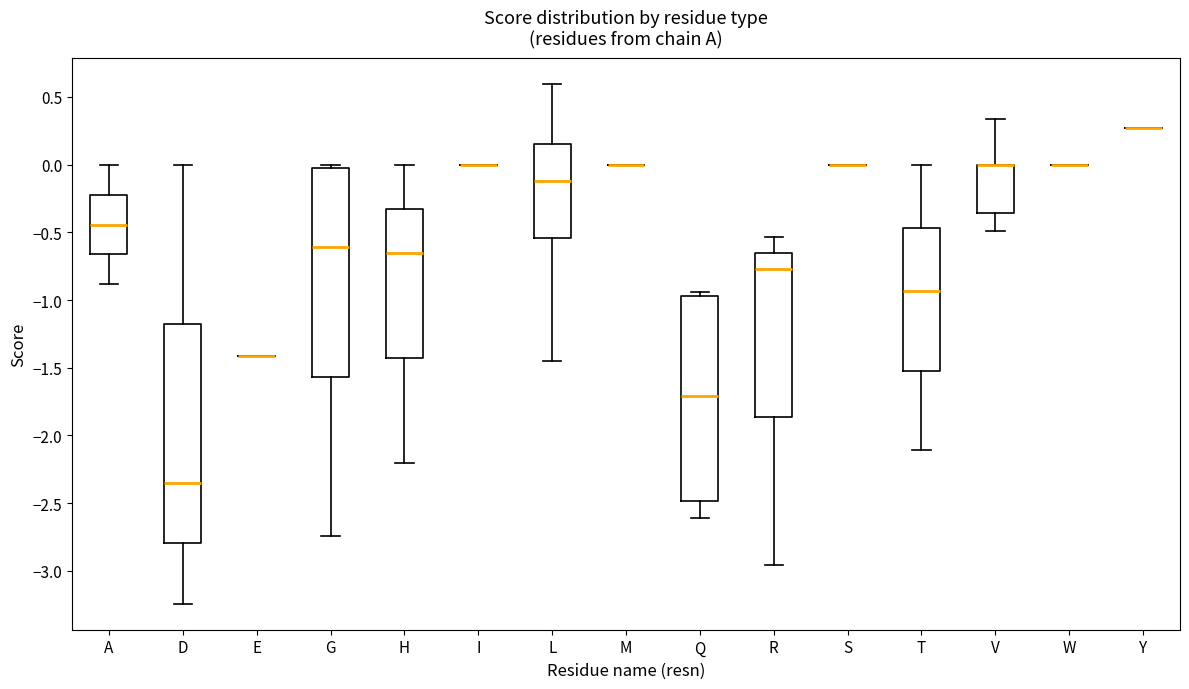

Reading left to right, read every box against the y-axis: the position of its median line, the range the box covers, and the ends of its whiskers. The values are not printed on the chart, so give them approximately, as read against the axis.

A: median -0.45, box -0.65 to -0.20, whiskers -0.90 to 0.00
D: median -2.35, box -2.80 to -1.15, whiskers -3.25 to 0.00
E: box collapsed to a line at -1.40, whiskers -1.40 to -1.40
G: median -0.60, box -1.55 to -0.05, whiskers -2.75 to 0.00
H: median -0.65, box -1.45 to -0.35, whiskers -2.20 to 0.00
I: box collapsed to a line at 0.00, whiskers 0.00 to 0.00
L: median -0.10, box -0.55 to 0.15, whiskers -1.45 to 0.60
M: box collapsed to a line at 0.00, whiskers 0.00 to 0.00
Q: median -1.70, box -2.50 to -0.95, whiskers -2.60 to -0.95 (just above the box's upper edge)
R: median -0.75, box -1.85 to -0.65, whiskers -2.95 to -0.55
S: box collapsed to a line at 0.00, whiskers 0.00 to 0.00
T: median -0.95, box -1.50 to -0.45, whiskers -2.10 to 0.00
V: median 0.00 (drawn on the box's upper edge), box -0.35 to 0.00, whiskers -0.50 to 0.35
W: box collapsed to a line at 0.00, whiskers 0.00 to 0.00
Y: box collapsed to a line at 0.25, whiskers 0.25 to 0.25